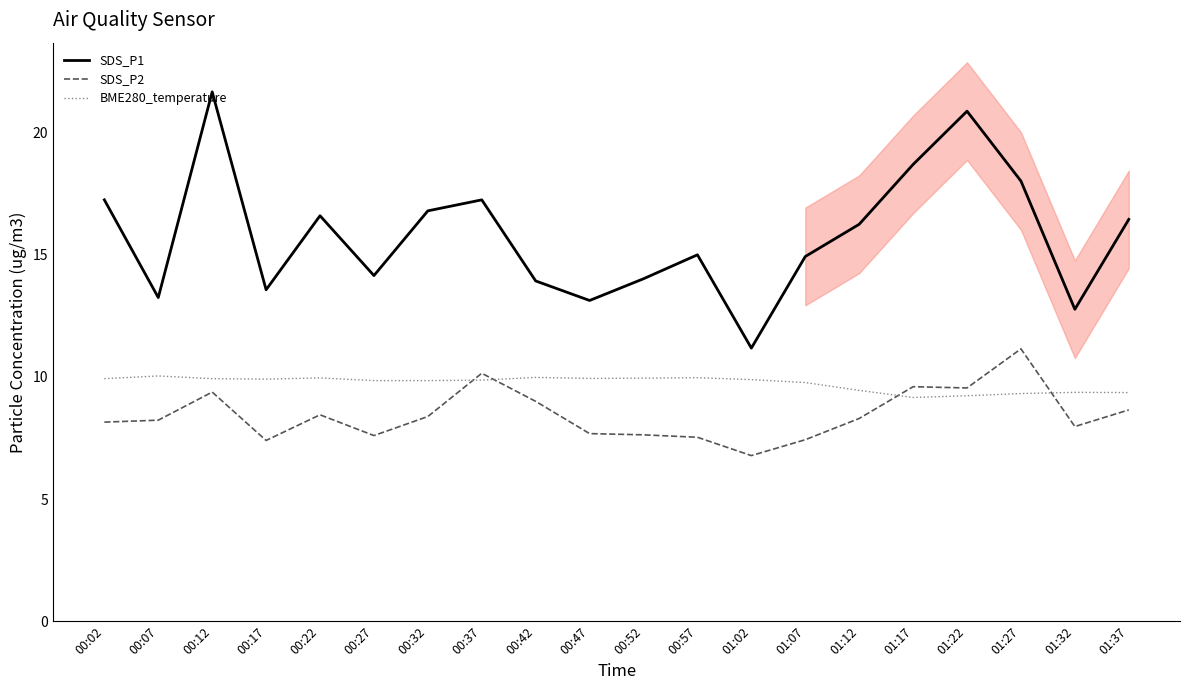

How many values in the SDS_P1 series exceed 16?

10